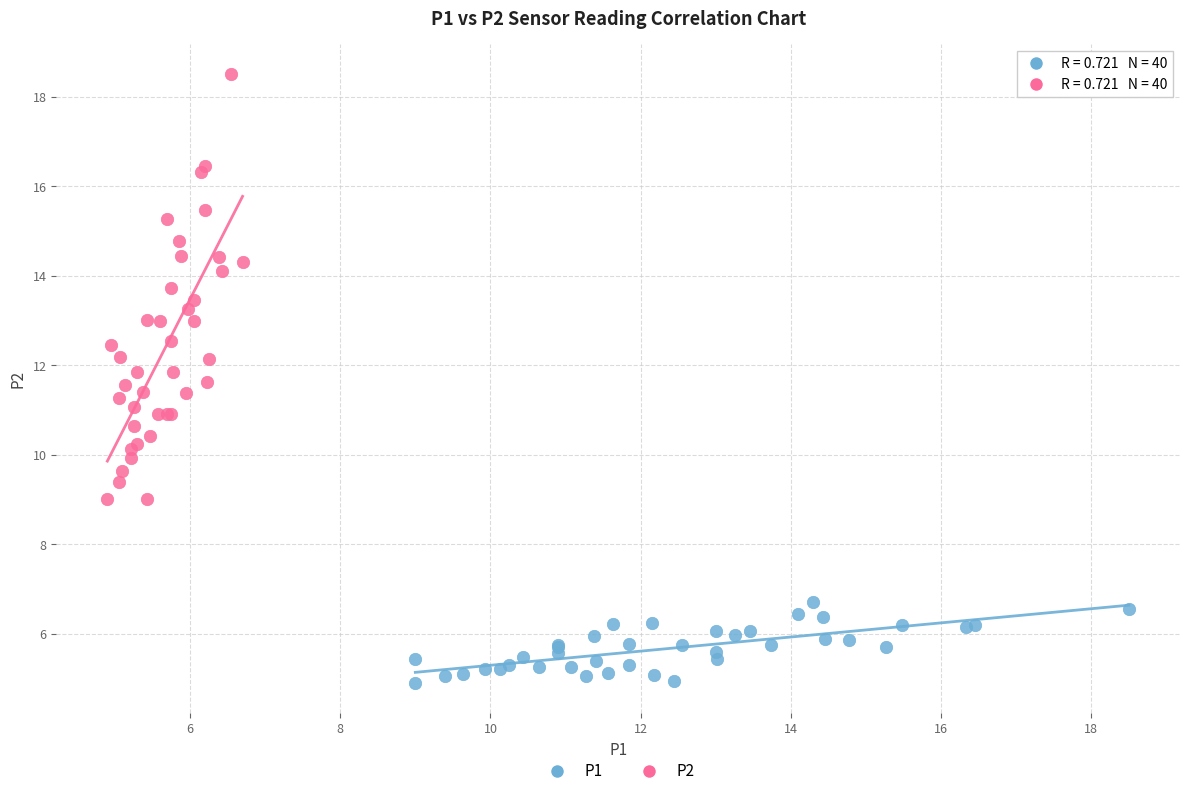

Which series has the largest Y range (max minus min)?

P2